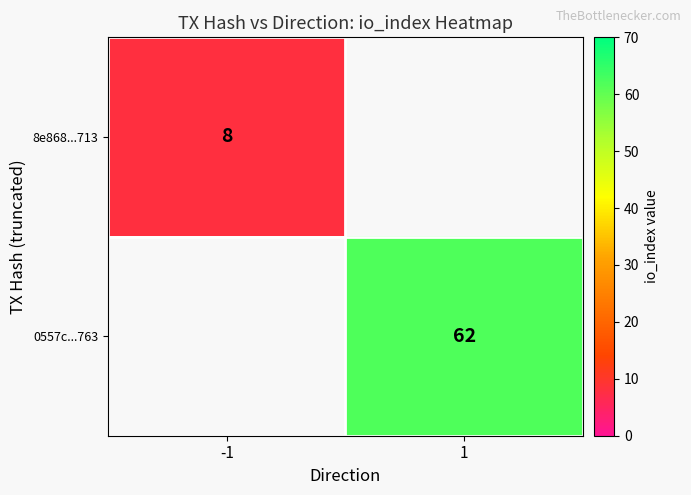

The value of 8e868...713 at -1 is 8. True or false?

True